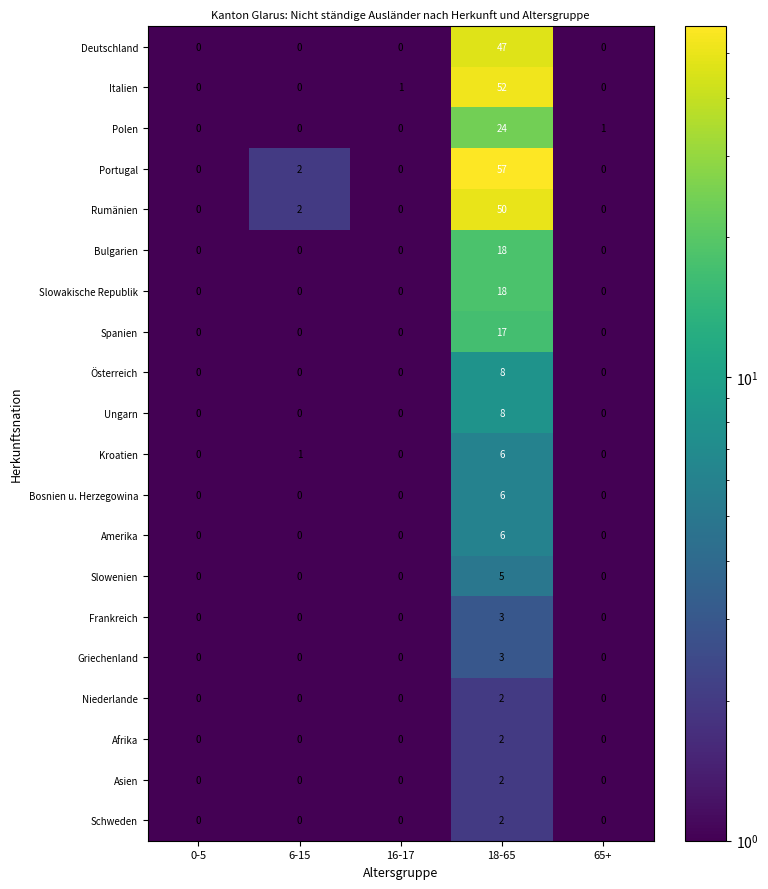

Which series has the largest range (max minus min)?

Portugal